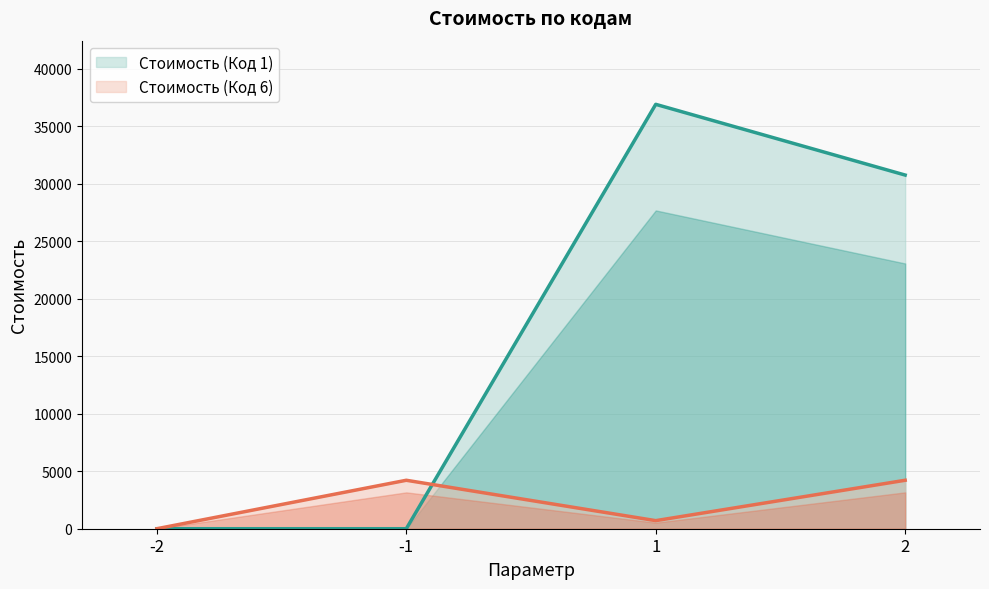

How many intersections are there between Стоимость (Код 6) and Стоимость (Код 1)?

1